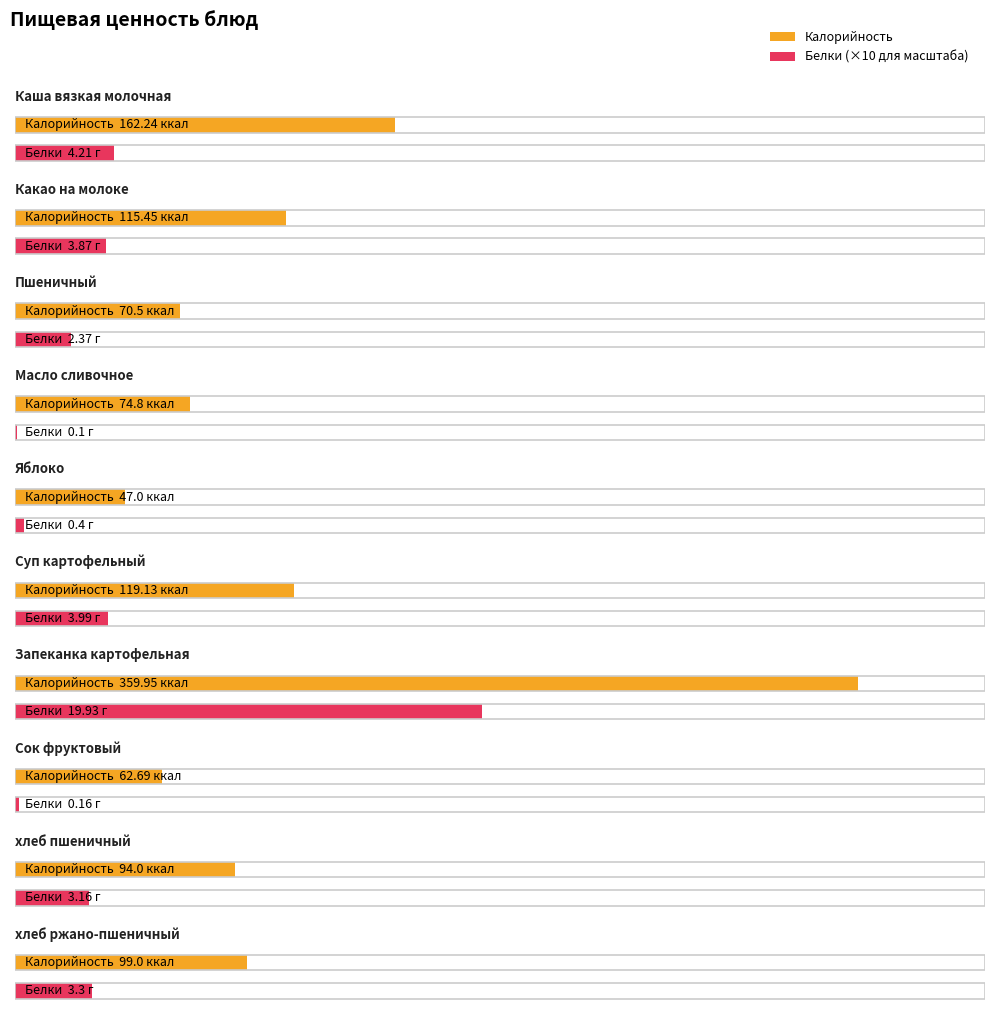

Which series changed the most between Какао на молоке and Сок фруктовый?

Калорийность